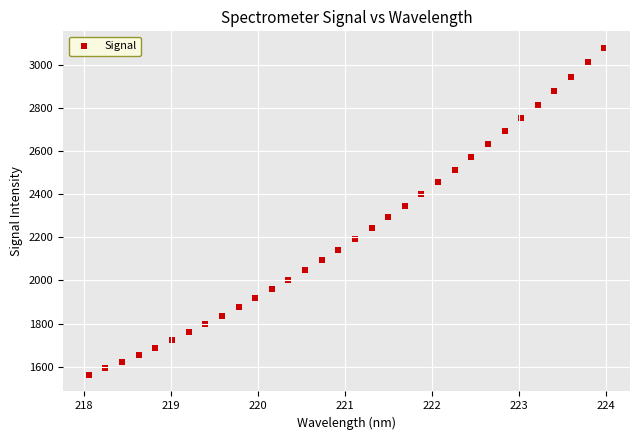

What is the range of X values (max minus min)?

5.9